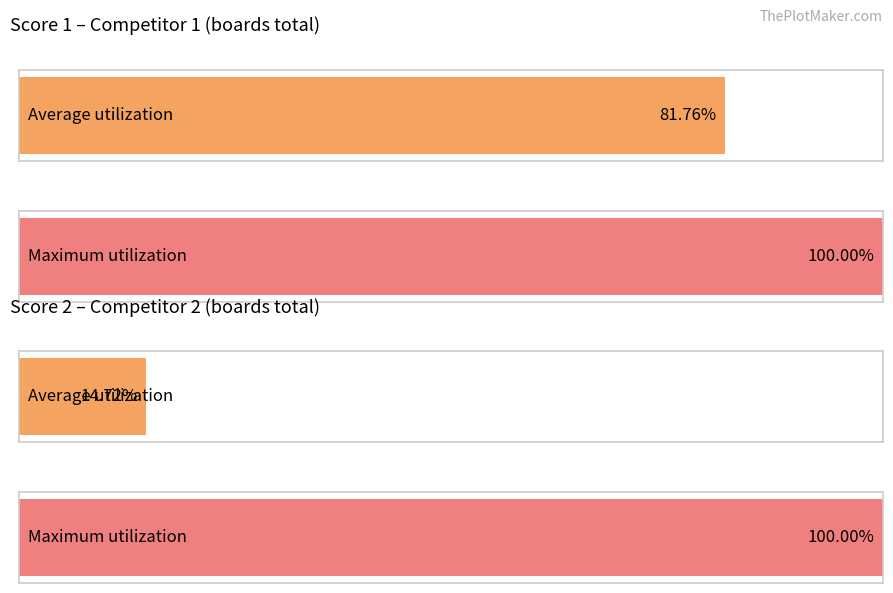

Are the bars horizontal?

Yes